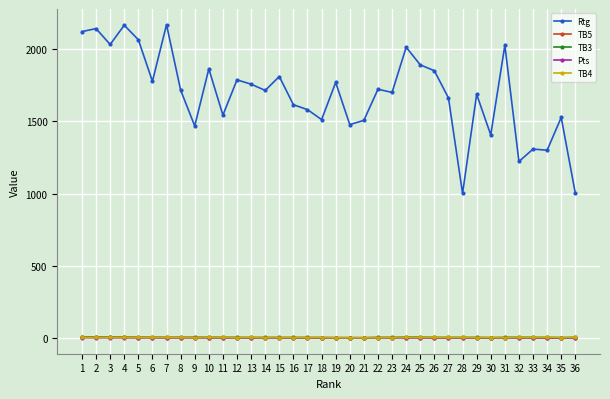

How many lines are shown in the chart?

5